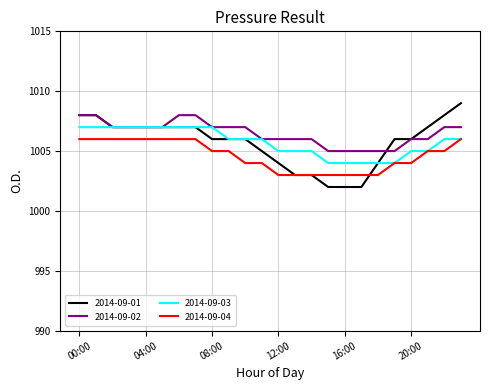

True or false: 2014-09-04 and 2014-09-02 intersect in this chart.

False